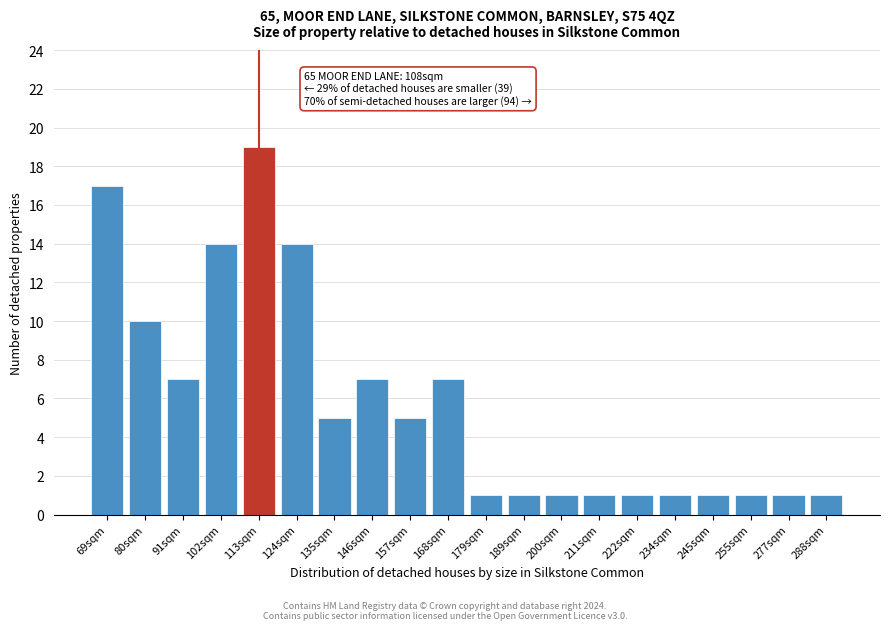

Reading left to right, extract all data points from this chart.

69sqm=17	80sqm=10	91sqm=7	102sqm=14	113sqm=19	124sqm=14	135sqm=5	146sqm=7	157sqm=5	168sqm=7	179sqm=1	189sqm=1	200sqm=1	211sqm=1	222sqm=1	234sqm=1	245sqm=1	255sqm=1	277sqm=1	288sqm=1